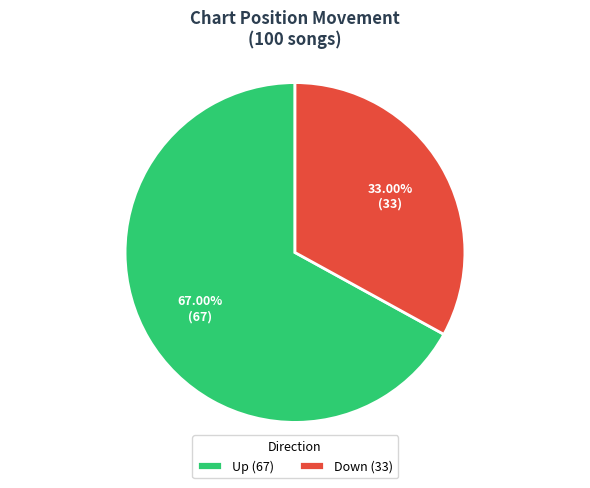

What is the majority slice?

Up (67)